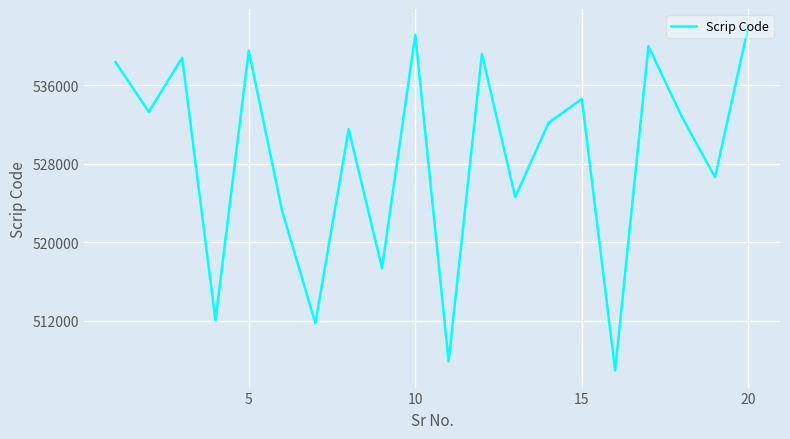

What is the minimum value shown in the chart?

506947